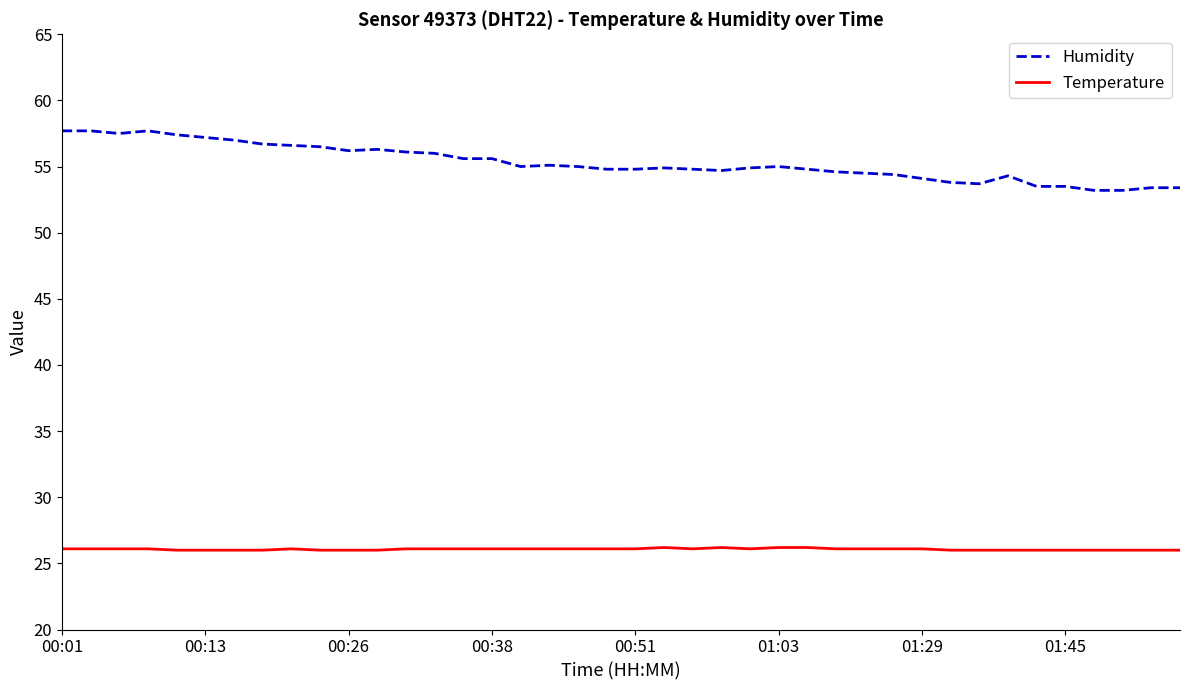

What is the lowest value of the Temperature series?

26.0